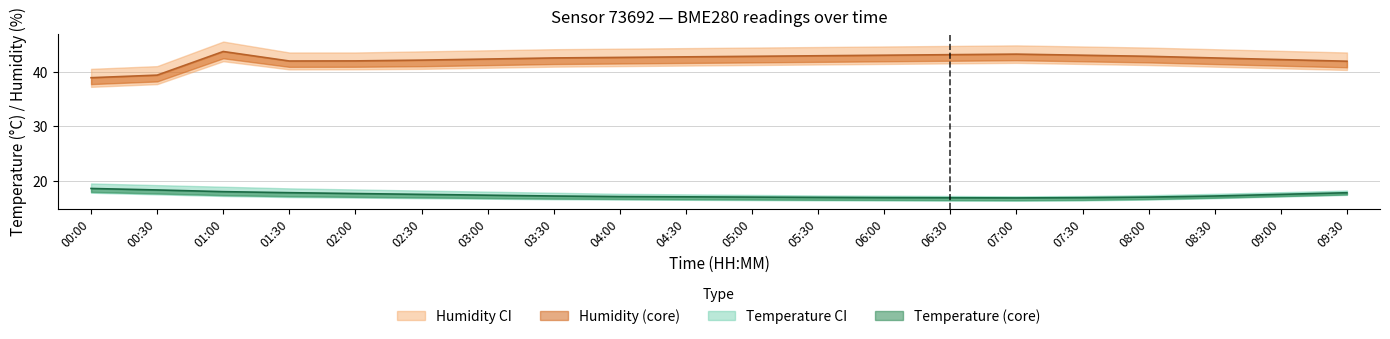

True or false: temperature has more than 1 points higher than both neighbors.

False